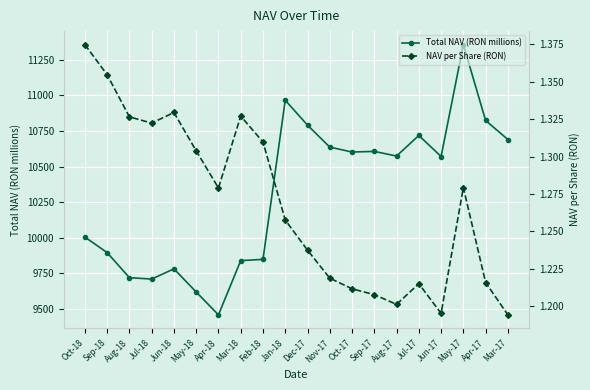

Reading left to right, transcribe all the data shown in this chart.

Total NAV (RON millions): 10004.4	9895.7	9719.4	9709.5	9781.1	9618.9	9458.1	9839.0	9847.9	10965.4	10790.5	10636.3	10601.7	10606.0	10573.5	10718.1	10570.2	11355.9	10823.2	10689.5
NAV per Share (RON): 1.4	1.4	1.3	1.3	1.3	1.3	1.3	1.3	1.3	1.3	1.2	1.2	1.2	1.2	1.2	1.2	1.2	1.3	1.2	1.2